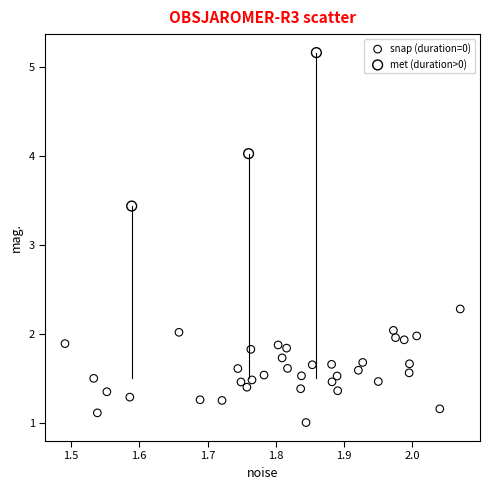

Which series contains the lowest Y value?

snap (duration=0)